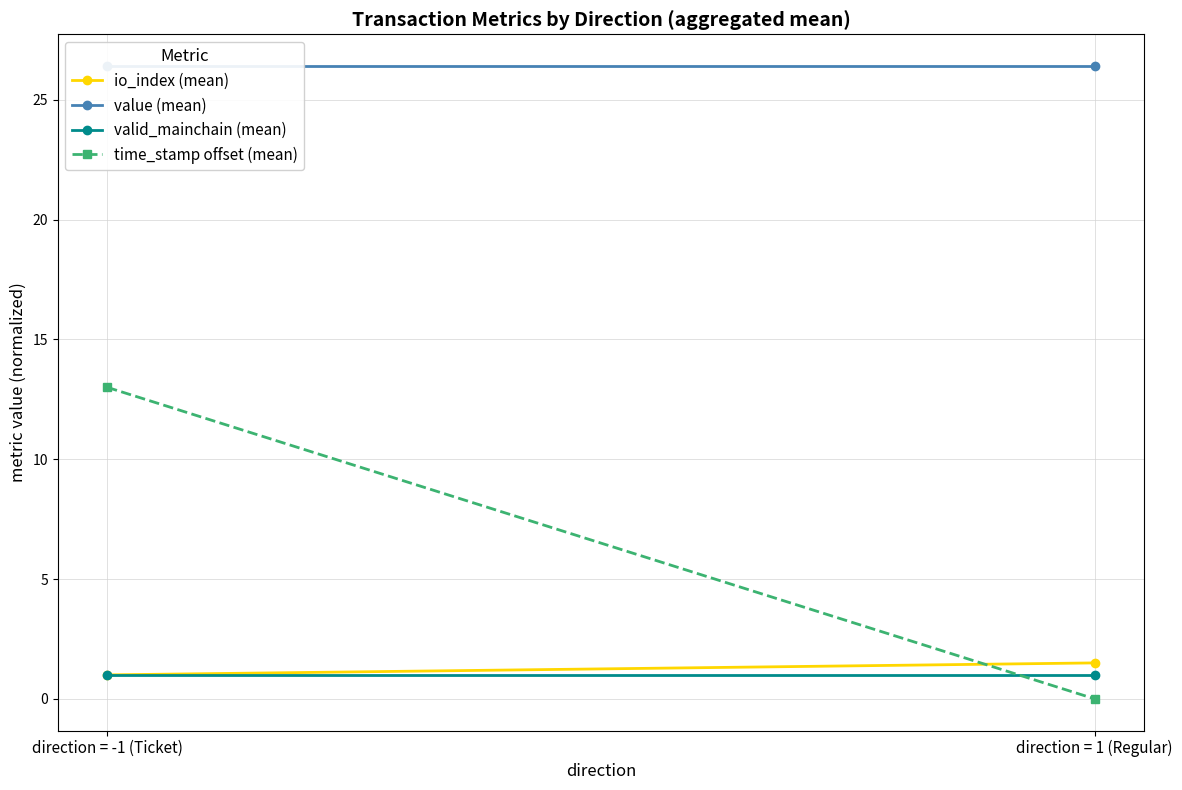

Which label corresponds to the largest value in the chart?

direction = -1 (Ticket)